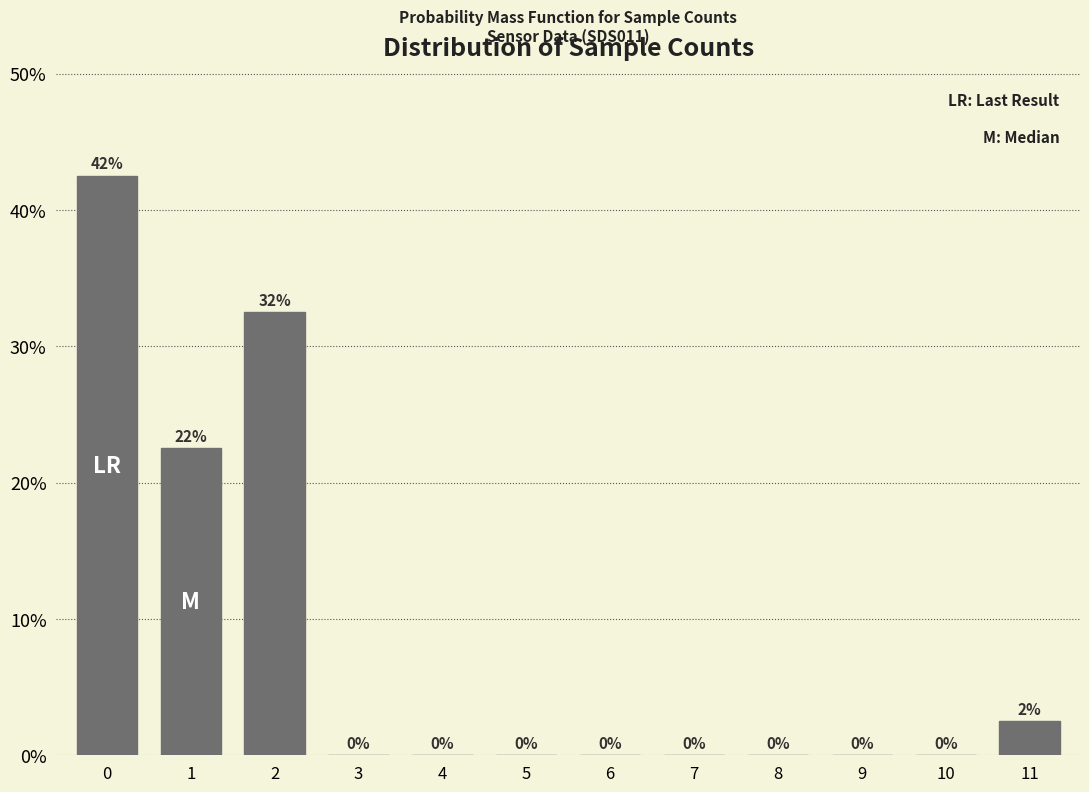

What is the greatest value displayed?

42.5